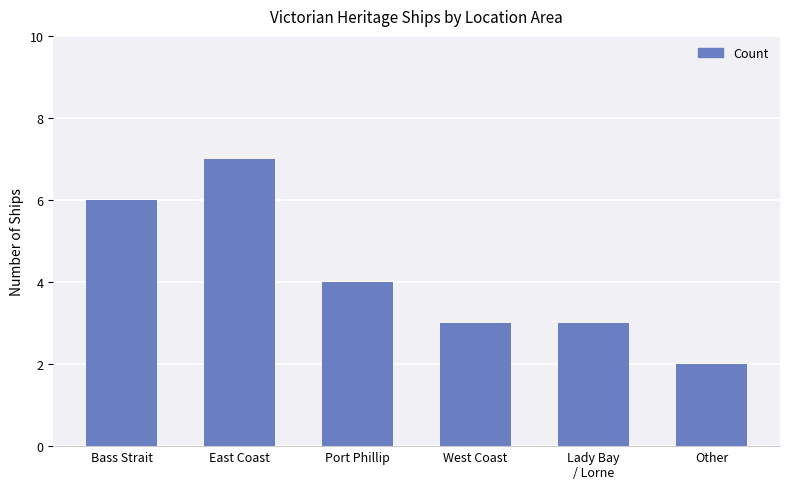

How many data points are less than 4?

3